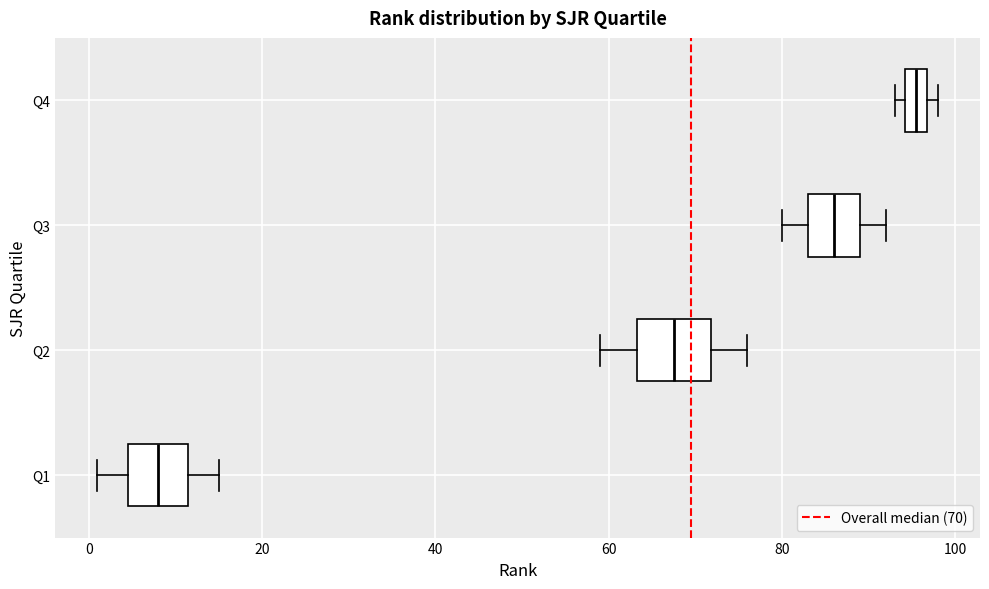

Where does the left whisker of the box for Q1 end on the x-axis? The values are not printed on the chart, so give them approximately, as read against the axis.

2